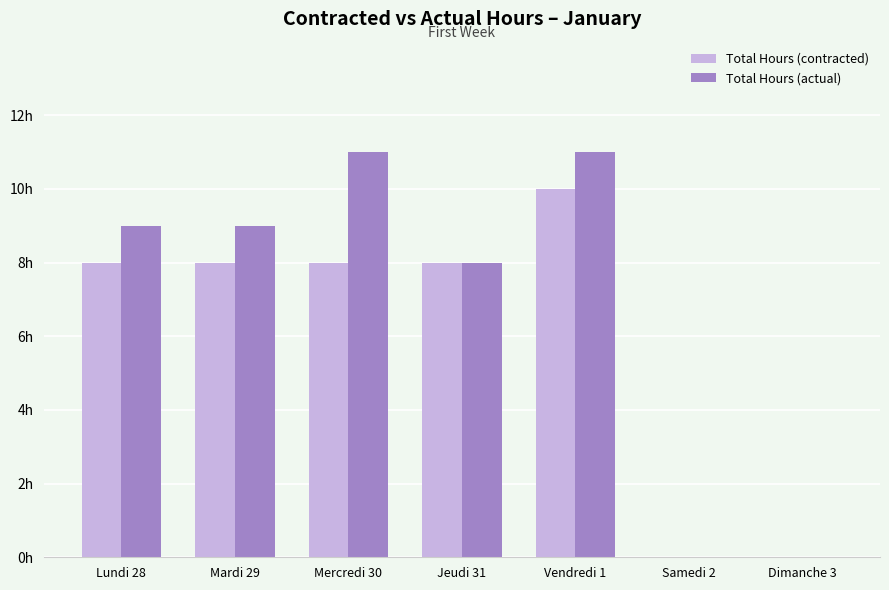

Are the bars grouped side by side (vs. stacked)?

Yes